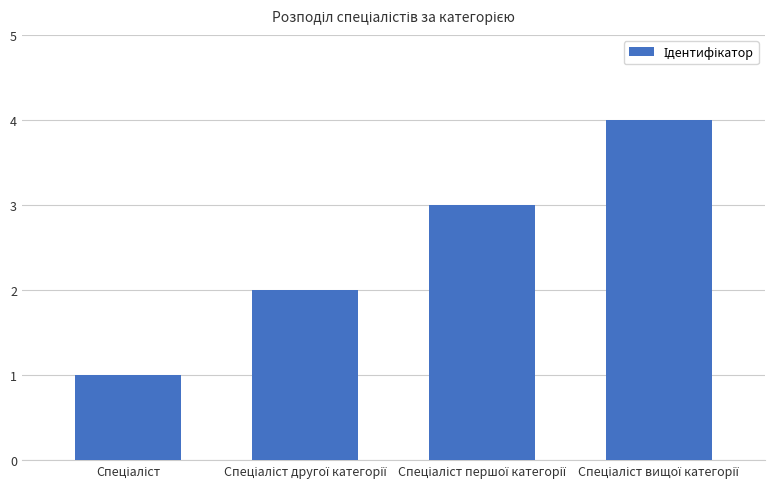

What is the sum of all values?

10